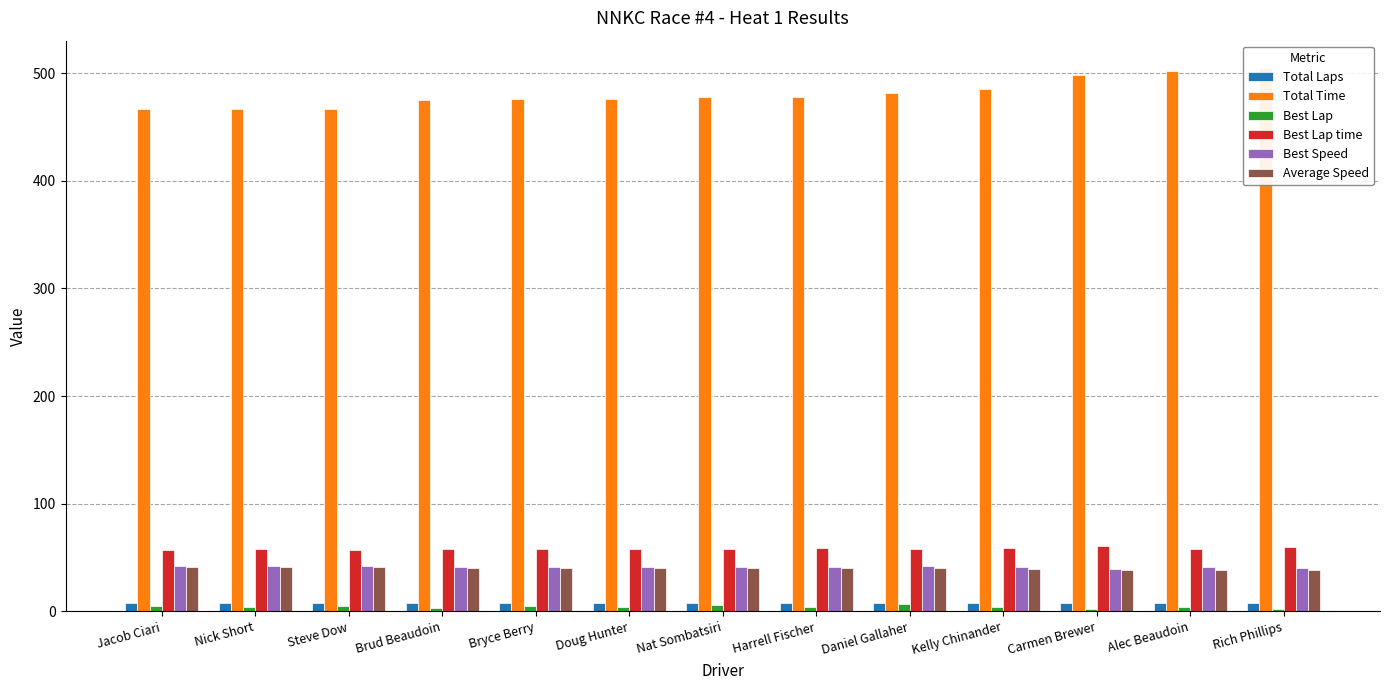

What value does the Average Speed series have at Rich Phillips?

38.2